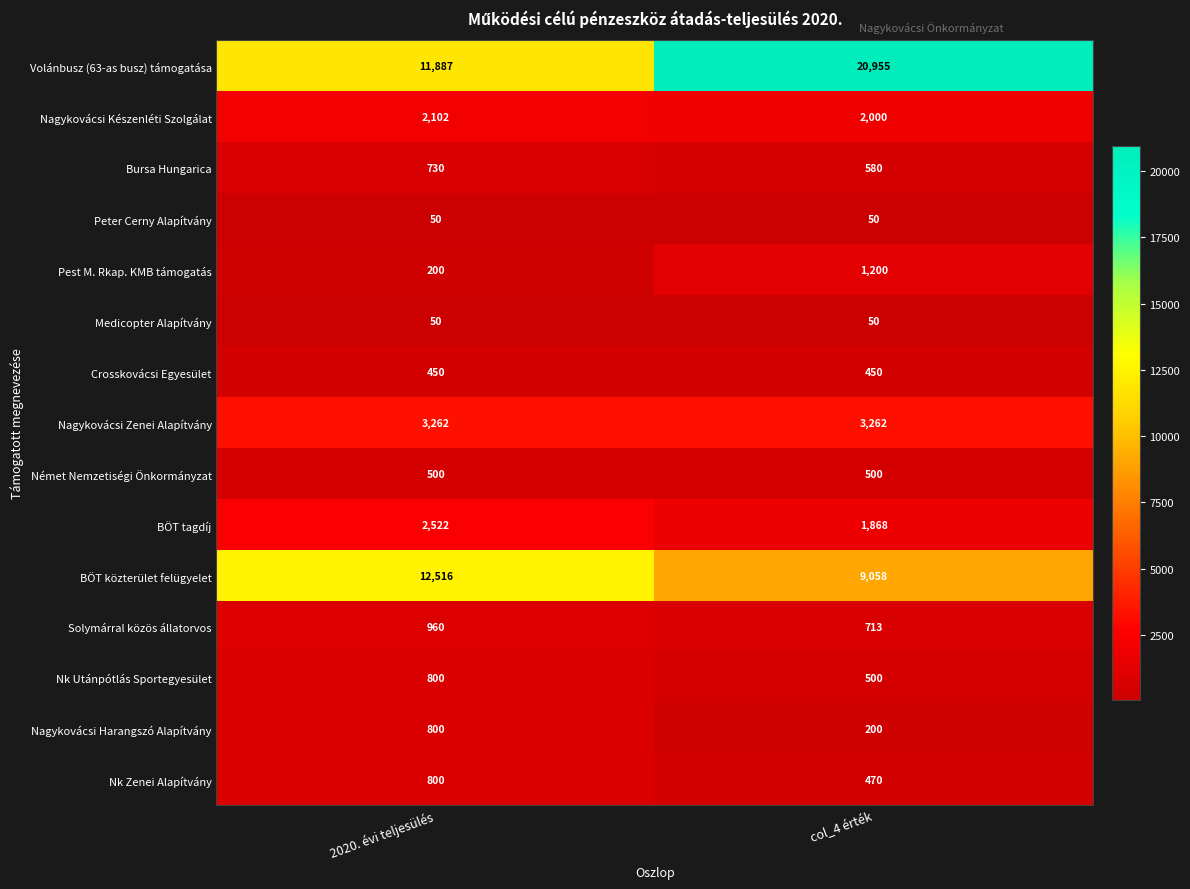

What is the smallest value displayed?

50